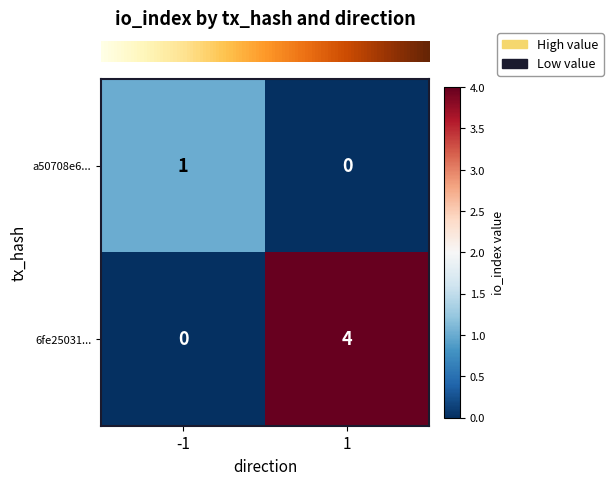

At which category is the sum across all series the highest?

1